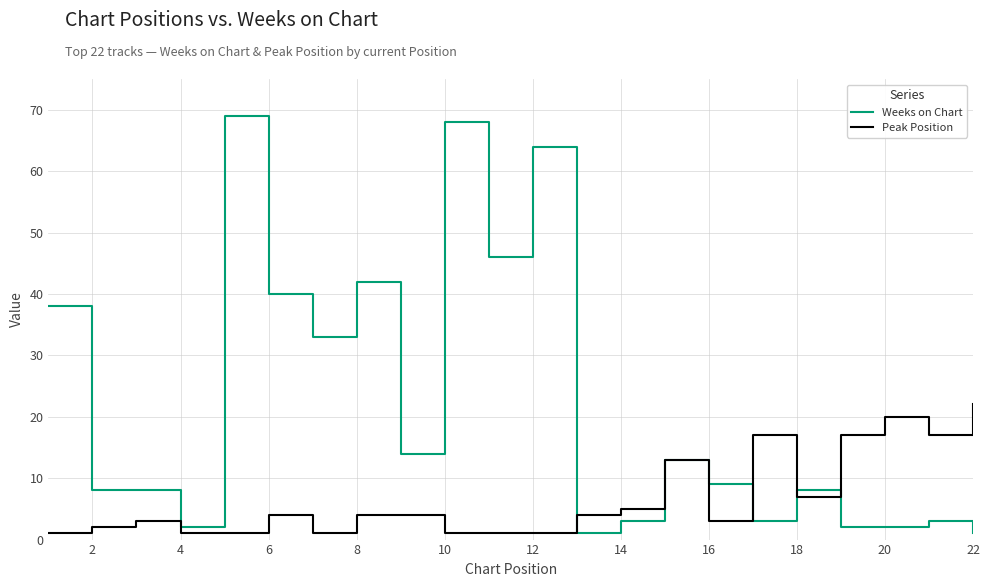

What is the maximum value for Weeks on Chart?

69